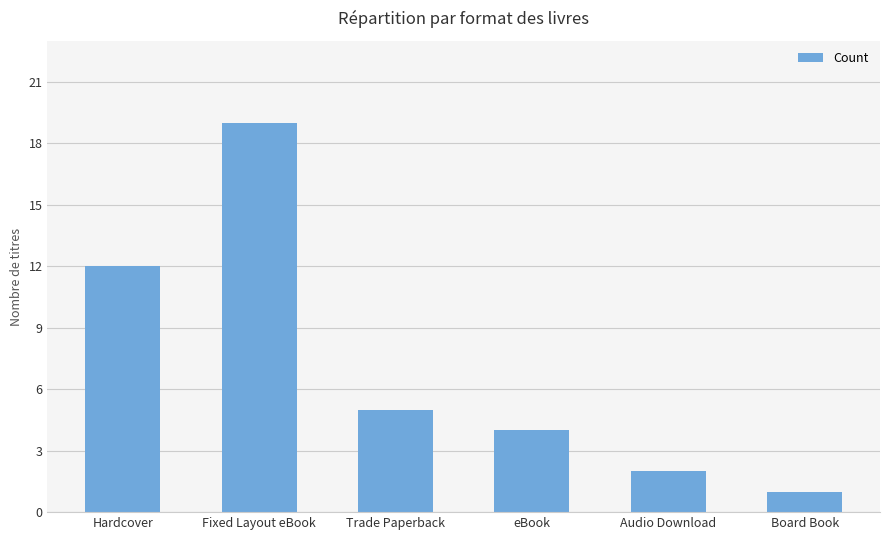

What is the maximum value shown in the chart?

19